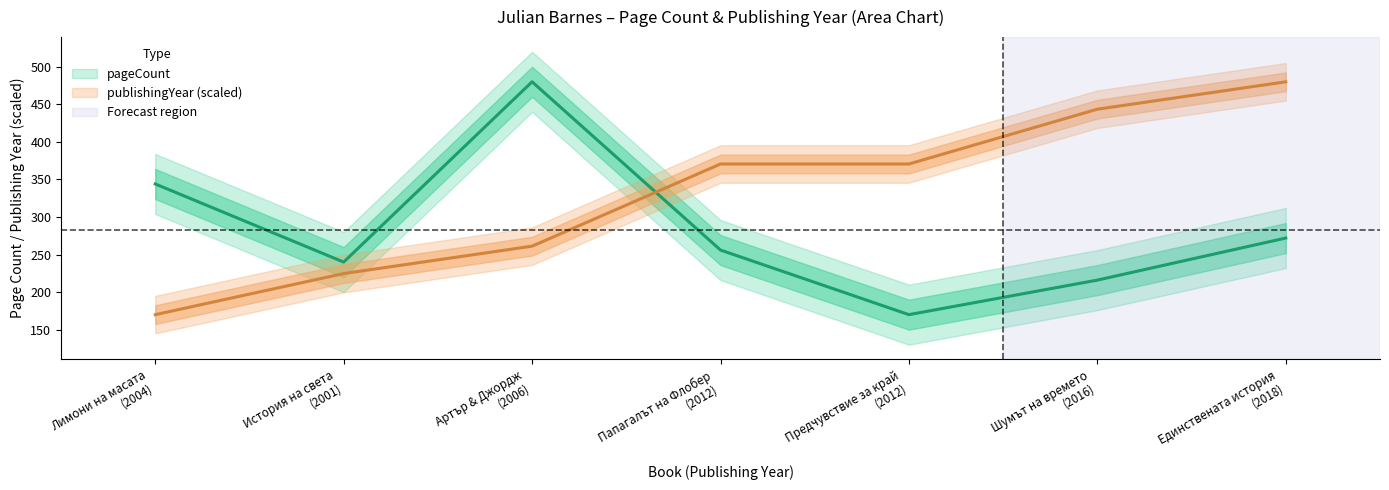

What is the average value of the publishingYear series?

331.5